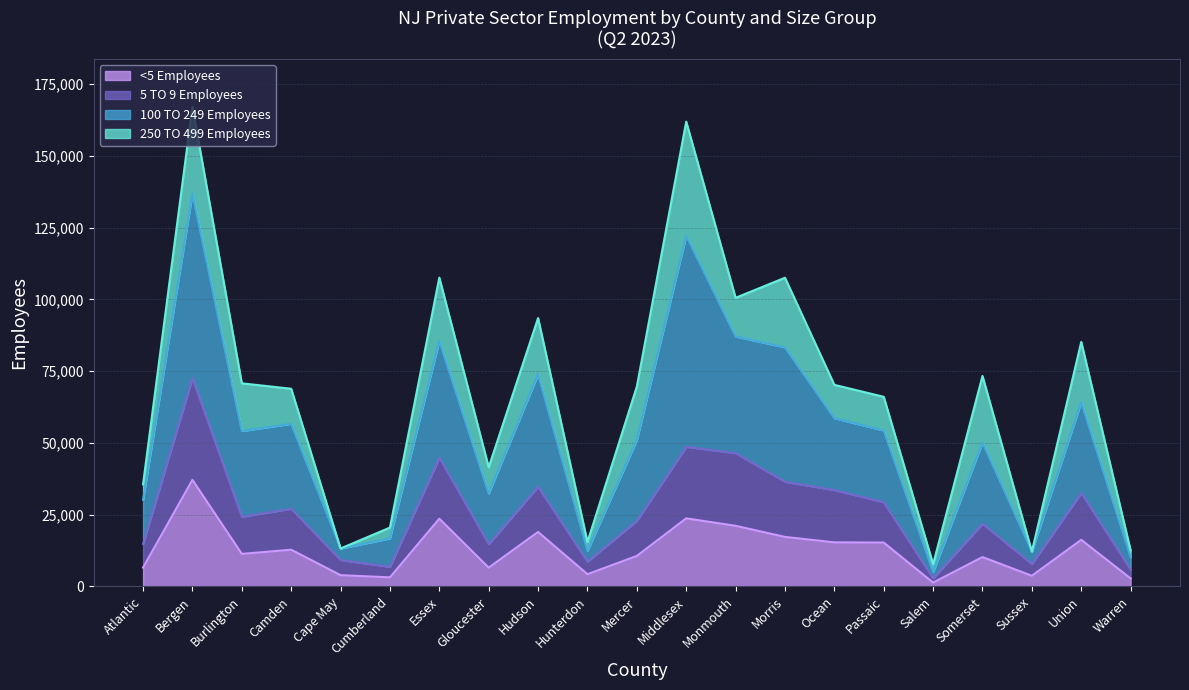

Which category has the highest value in the <5 Employees series?

Bergen